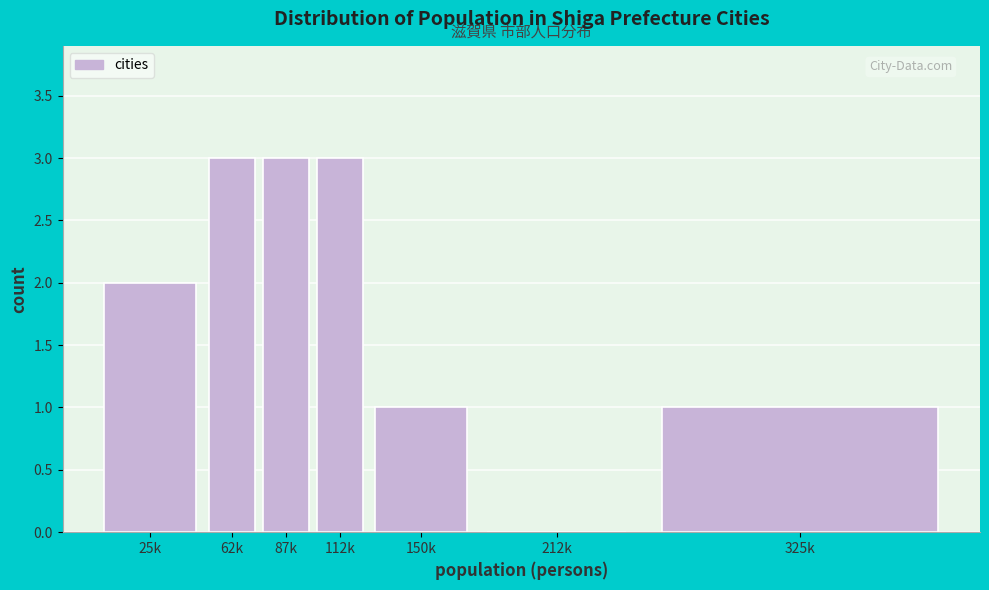

Reading right to left, list all the values displayed in this chart.

325k=1	212k=0	150k=1	112k=3	87k=3	62k=3	25k=2